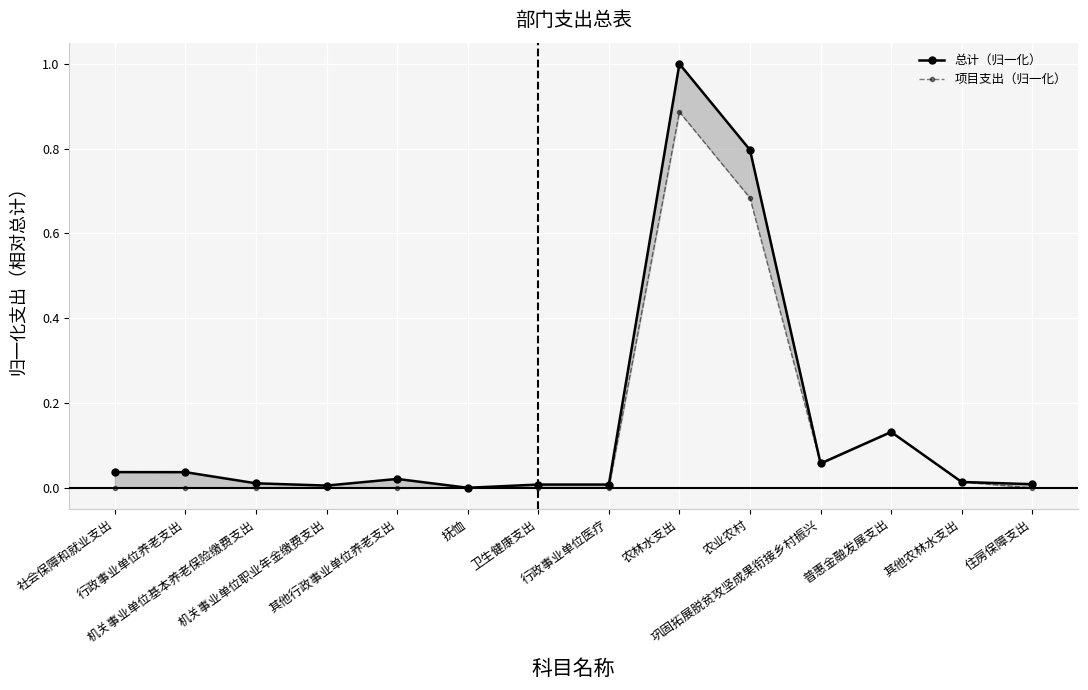

How many values in the 项目支出（归一化） series exceed 0?

7